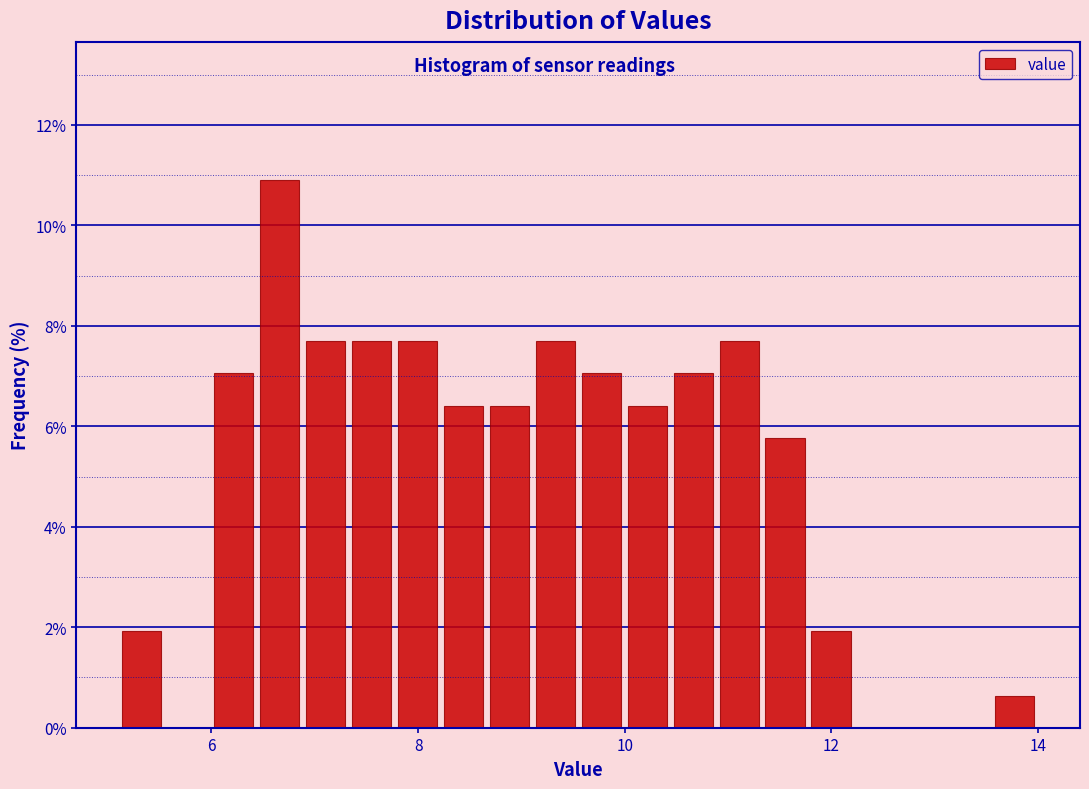

Read against the x-axis, roughly where is the centre of the tallest bar?

6.6